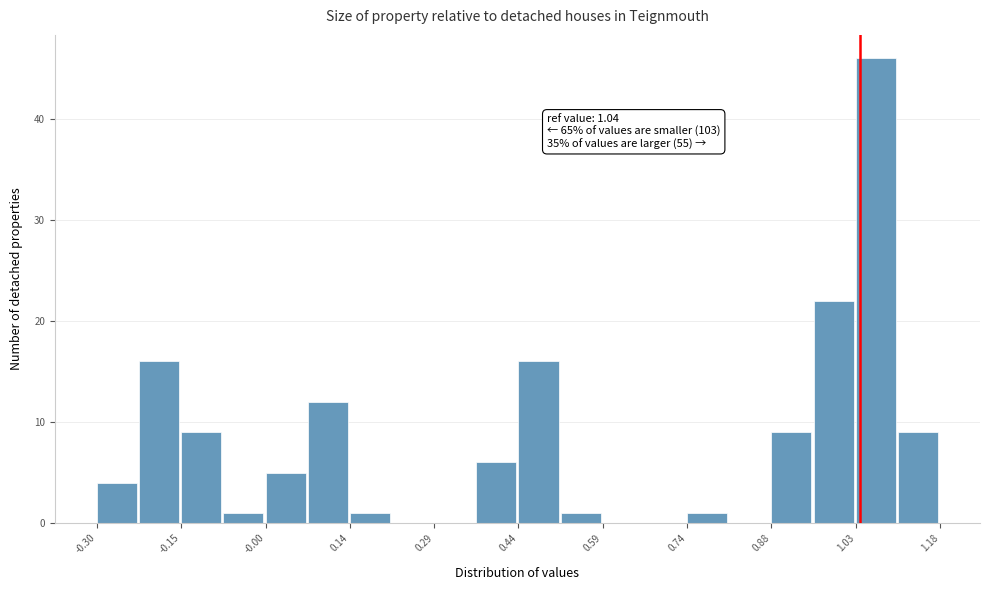

Read against the x-axis, roughly where is the centre of the tallest bar?

1.06